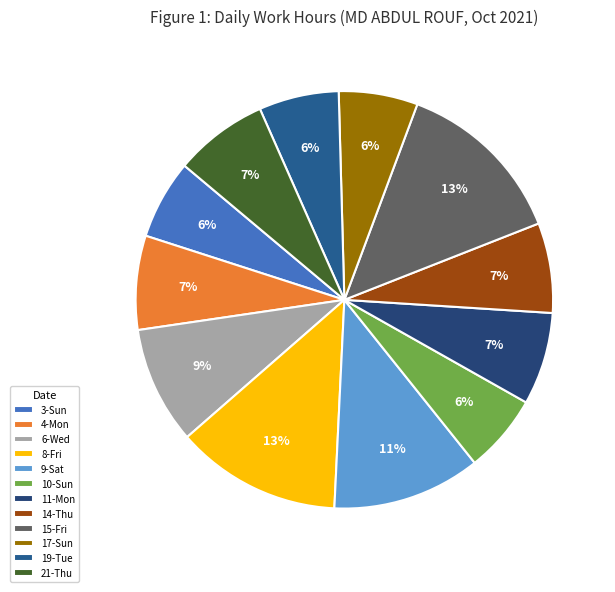

To the nearest percent, what portion does 21-Thu represent?

7%